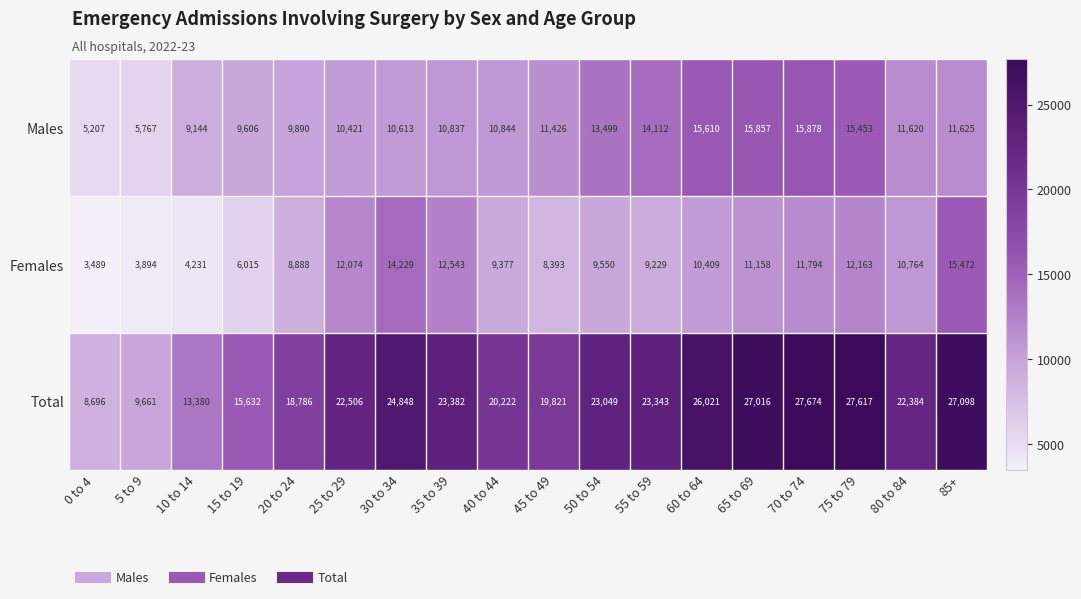

What is the total value across all series at 10 to 14?

26755